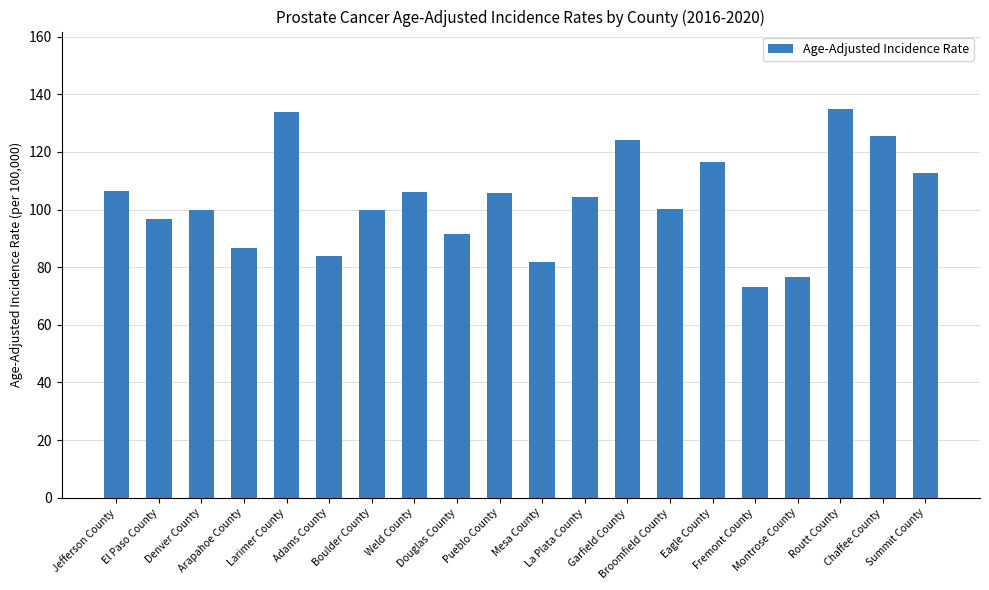

What is the label of the 13th bar from the left?

Garfield County